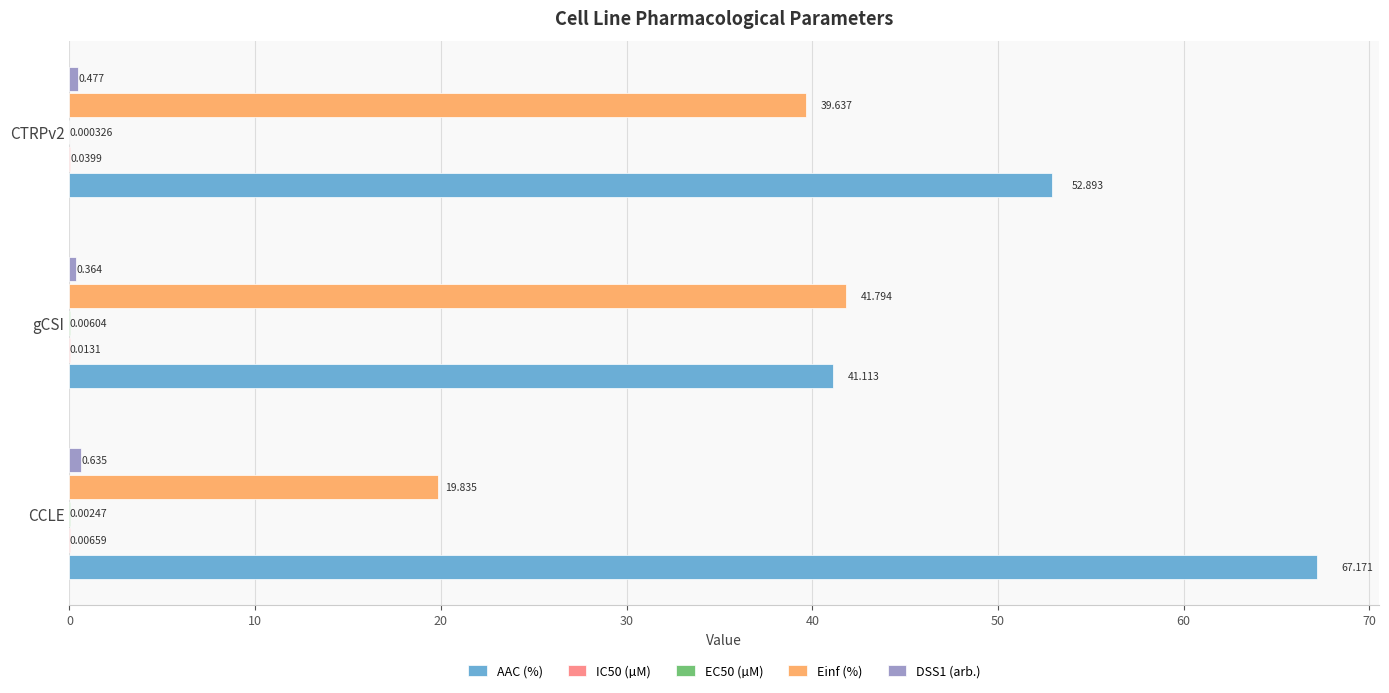

Which series has the largest total across all categories?

AAC (%)